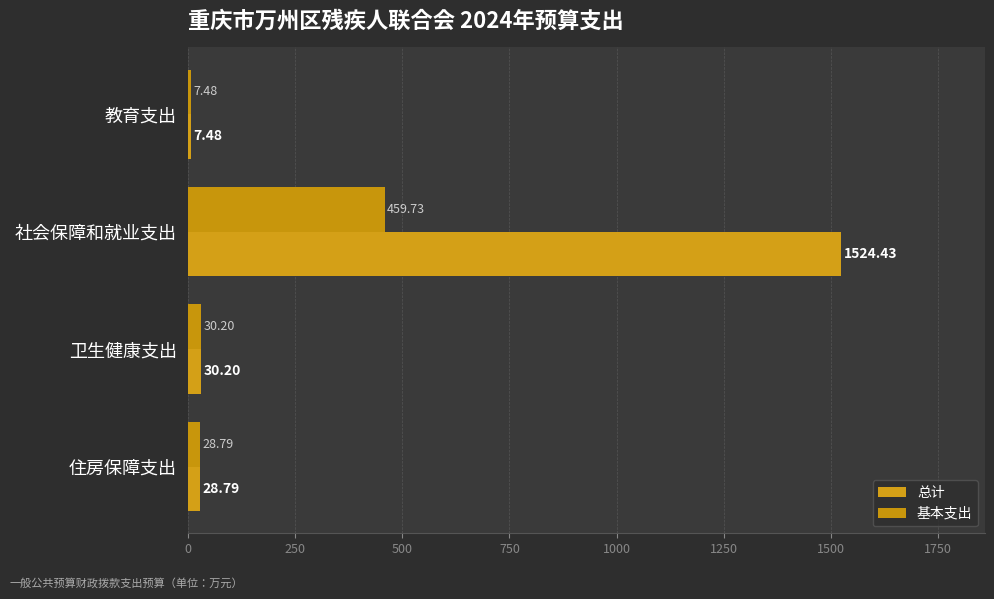

What are all the series names shown in the legend?

总计, 基本支出